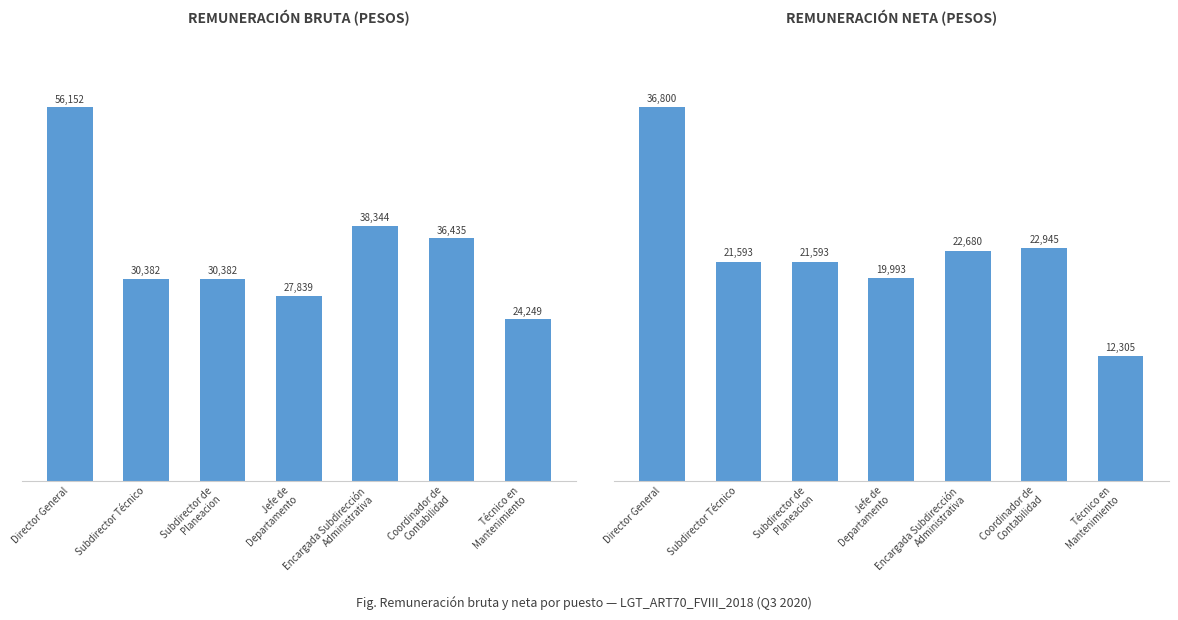

How many distinct data groups are displayed?

2